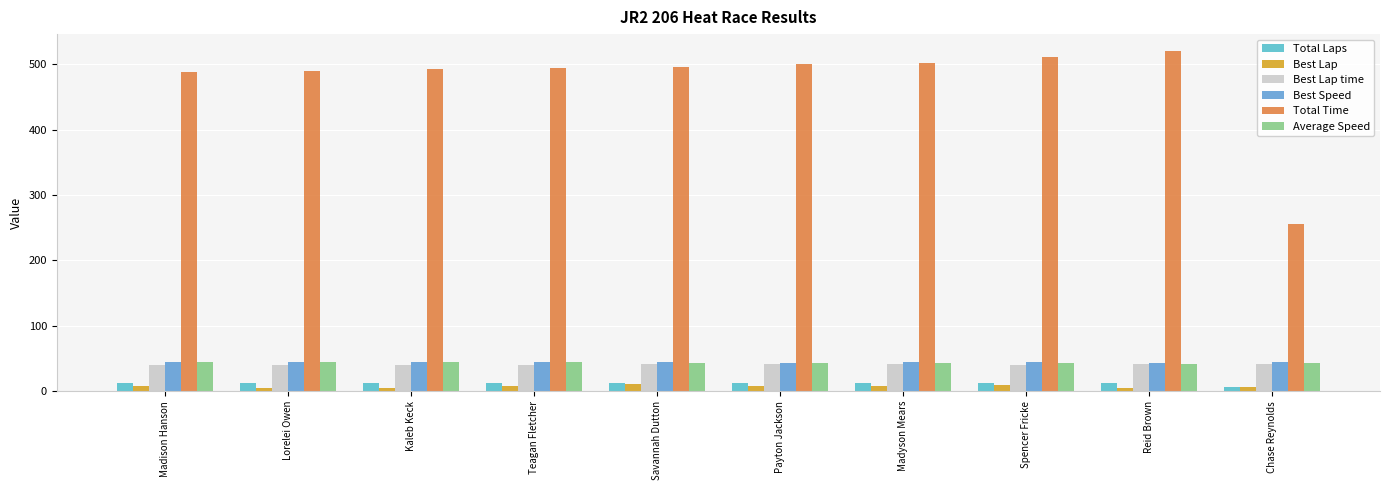

Which series changed the most between Savannah Dutton and Spencer Fricke?

Total Time